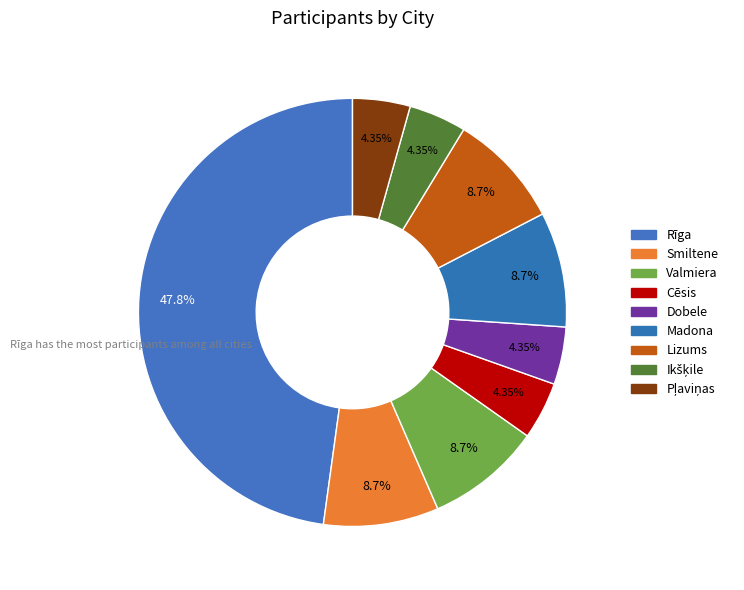

To the nearest percent, what percentage of the pie is Smiltene?

9%